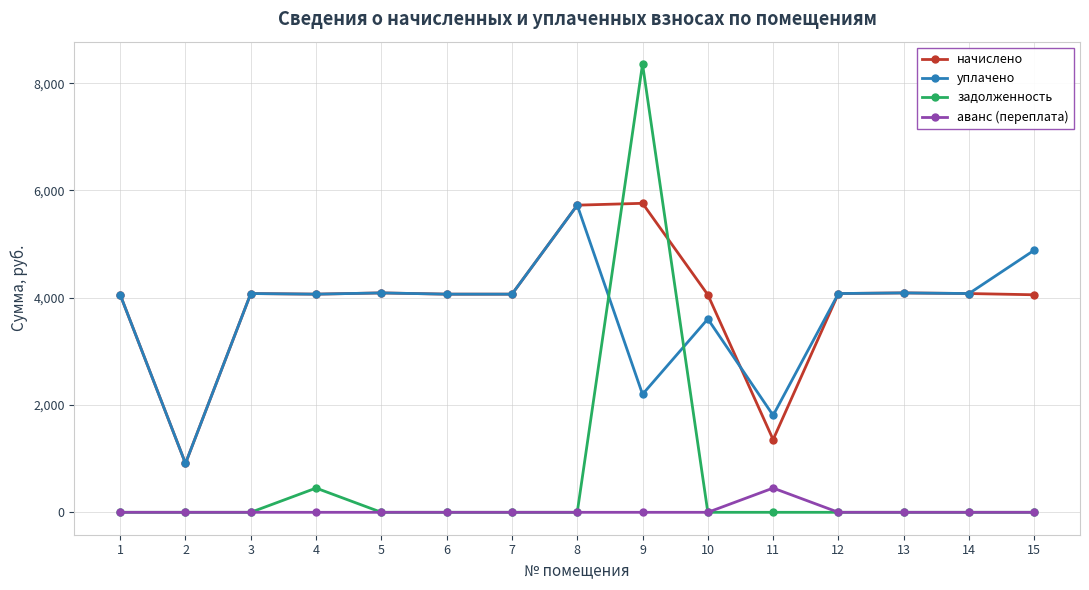

What is the spread (max minus min) of values at 4?

4066.6